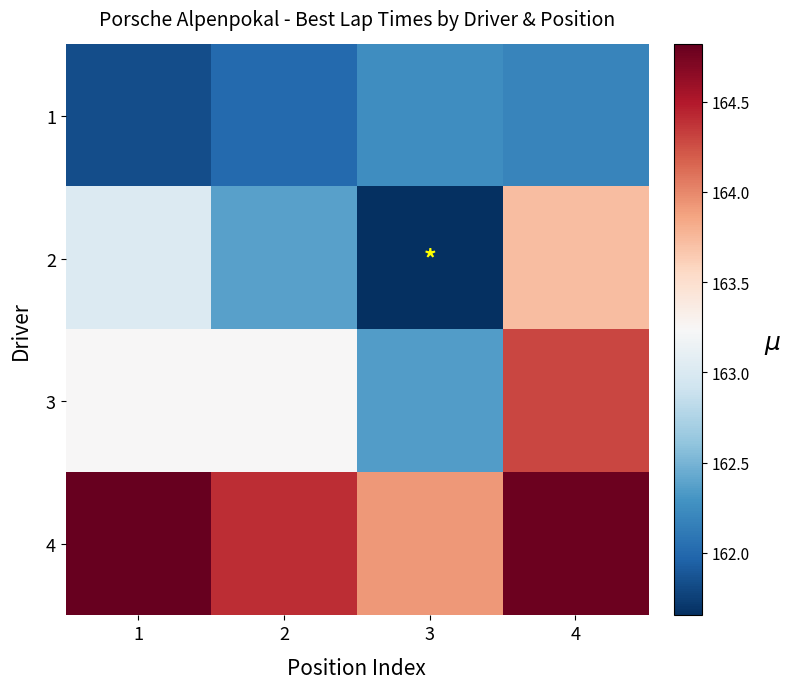

Between 4 and 3, which is larger?

3